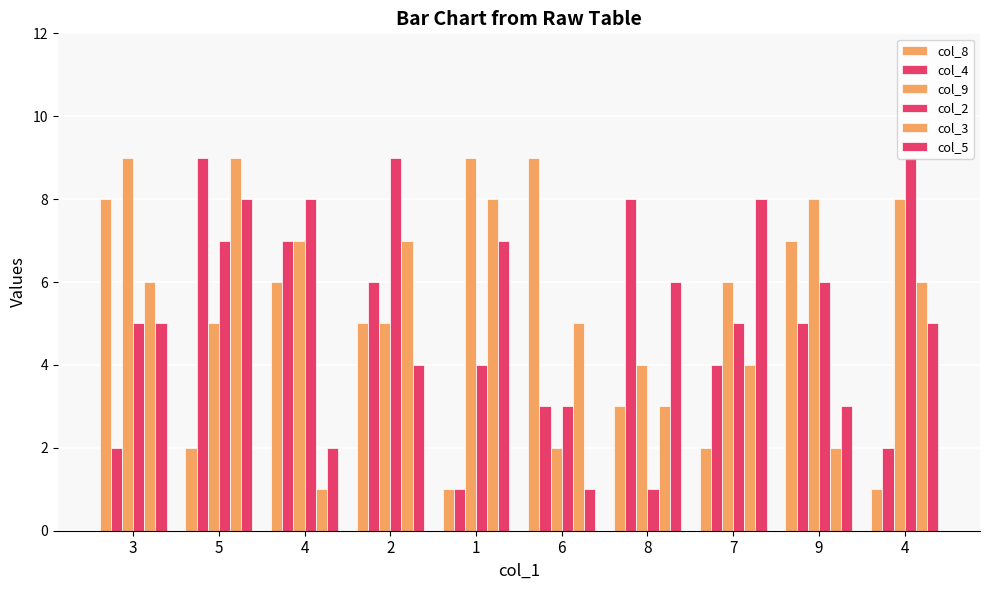

True or false: col_8 has a value of 1 at 2.

False